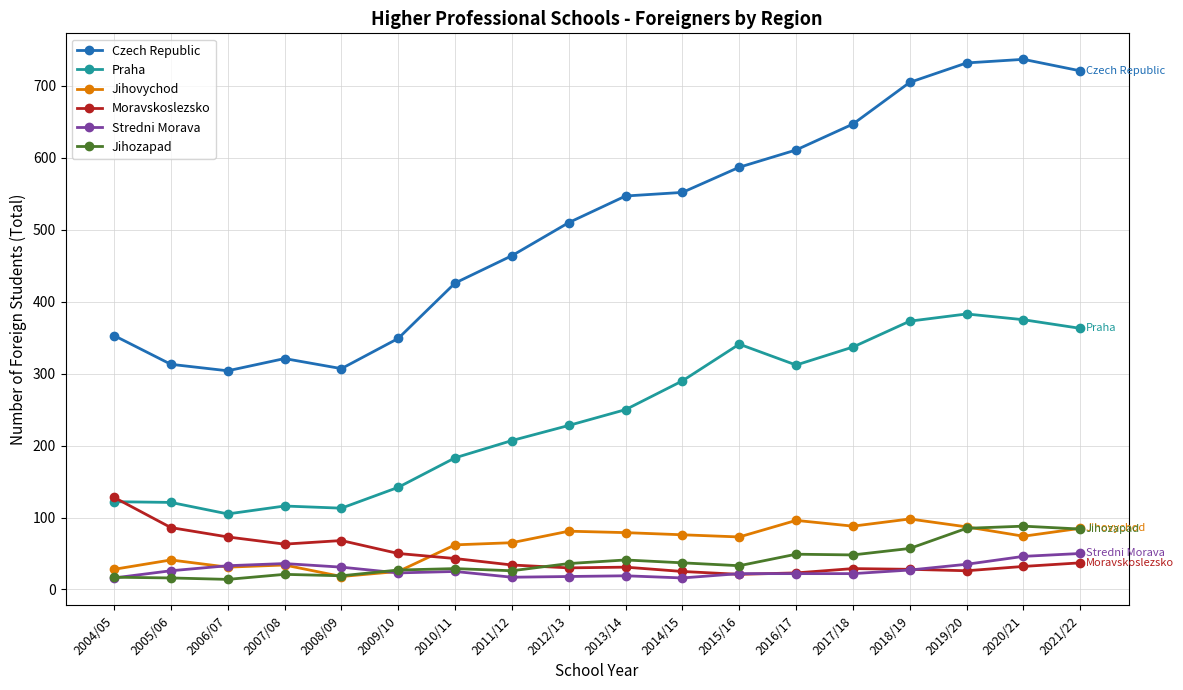

What is the greatest value displayed?

737